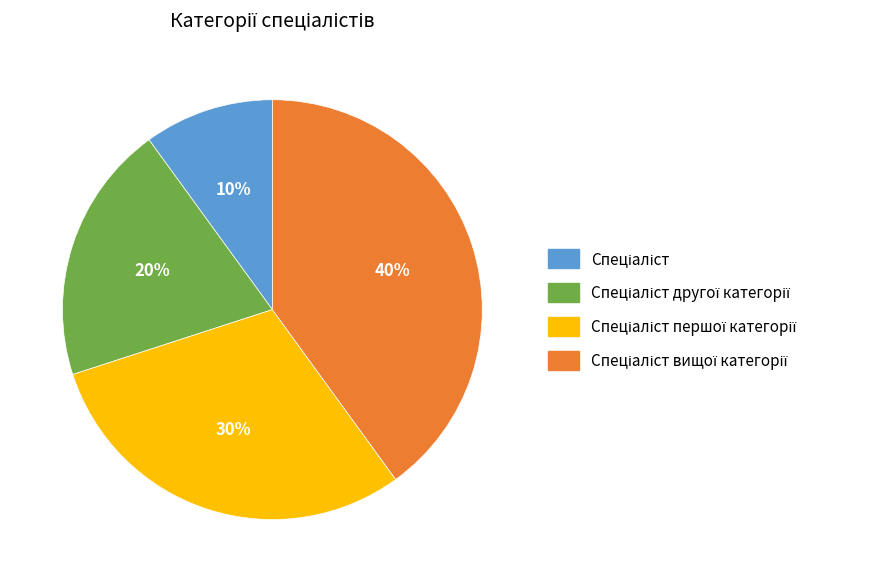

To the nearest percent, what is the average slice percentage?

25%